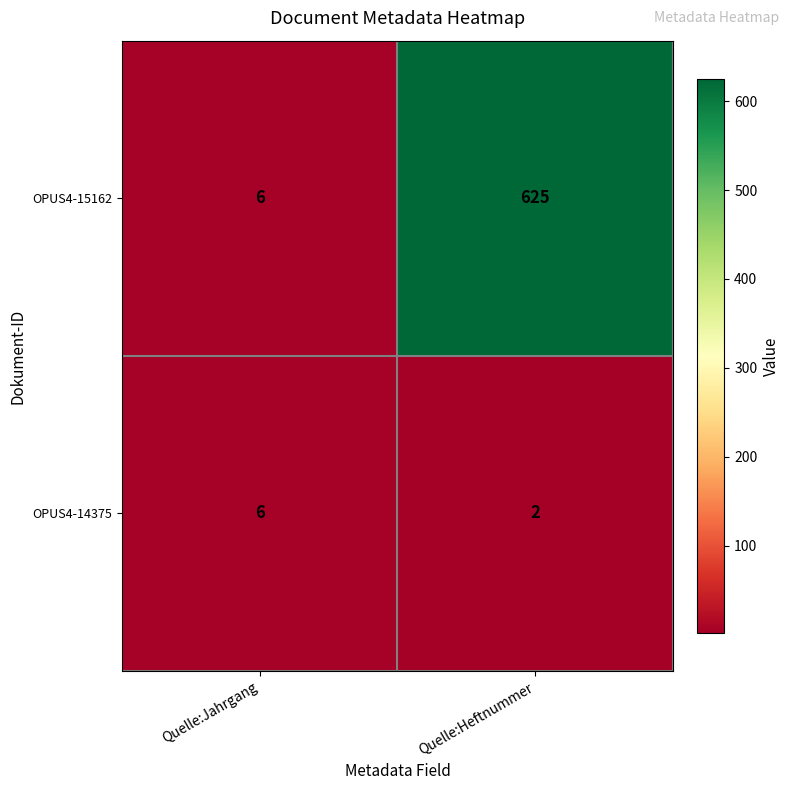

Is it true that OPUS4-15162 equals 10 at Quelle:Jahrgang?

False